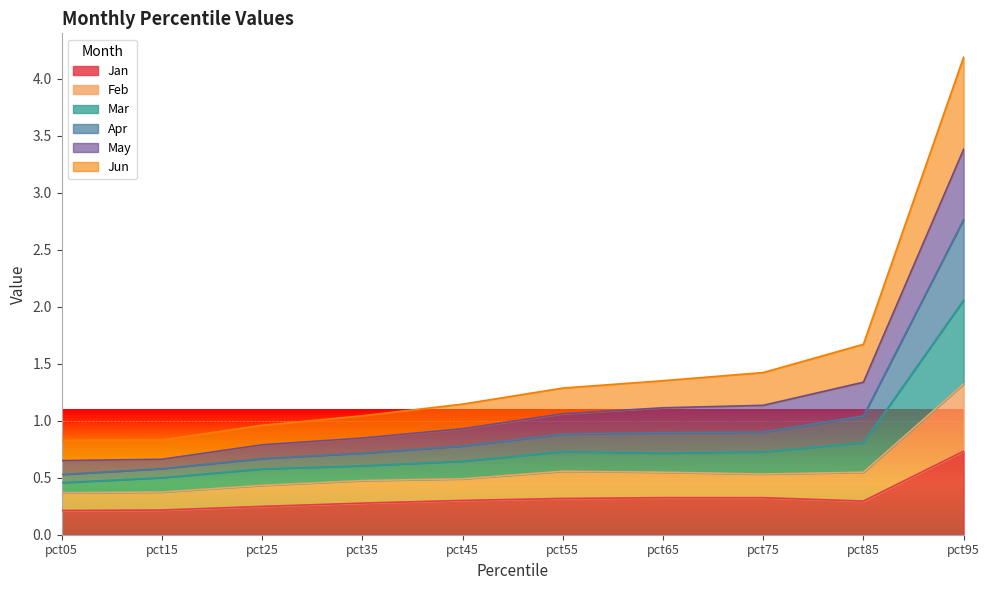

Is it true that Jun equals 0.1 at pct75?

False